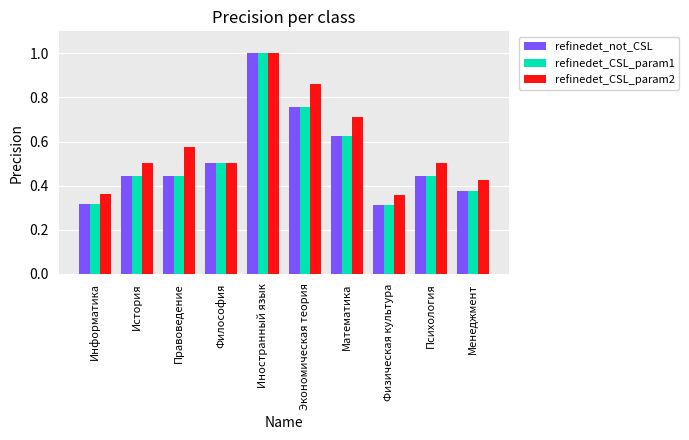

At which category does the chart reach its peak across all series?

Иностранный язык